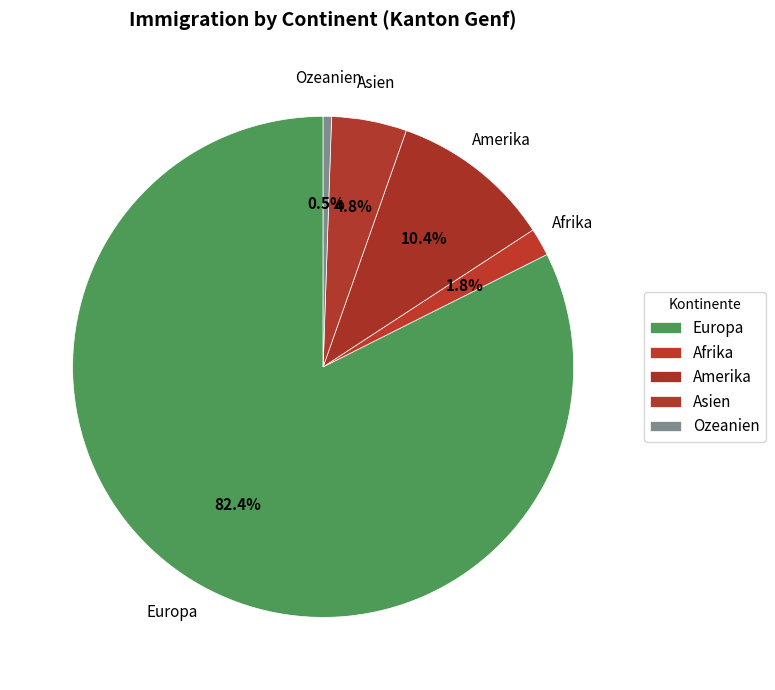

To the nearest percent, what is the difference between the largest and smallest slice percentages?

82%